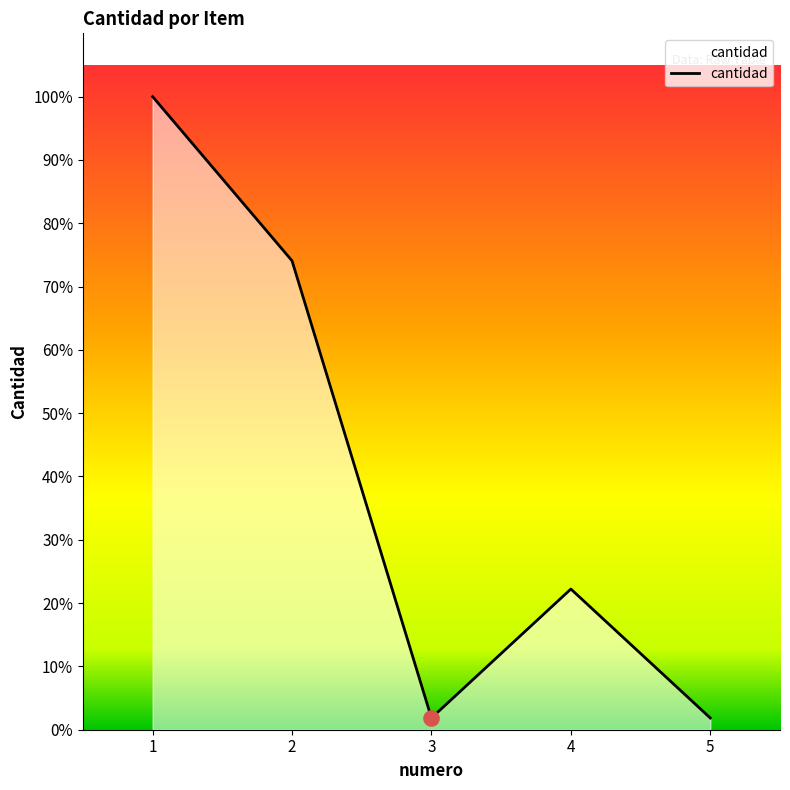

Does the chart have visible grid lines?

No